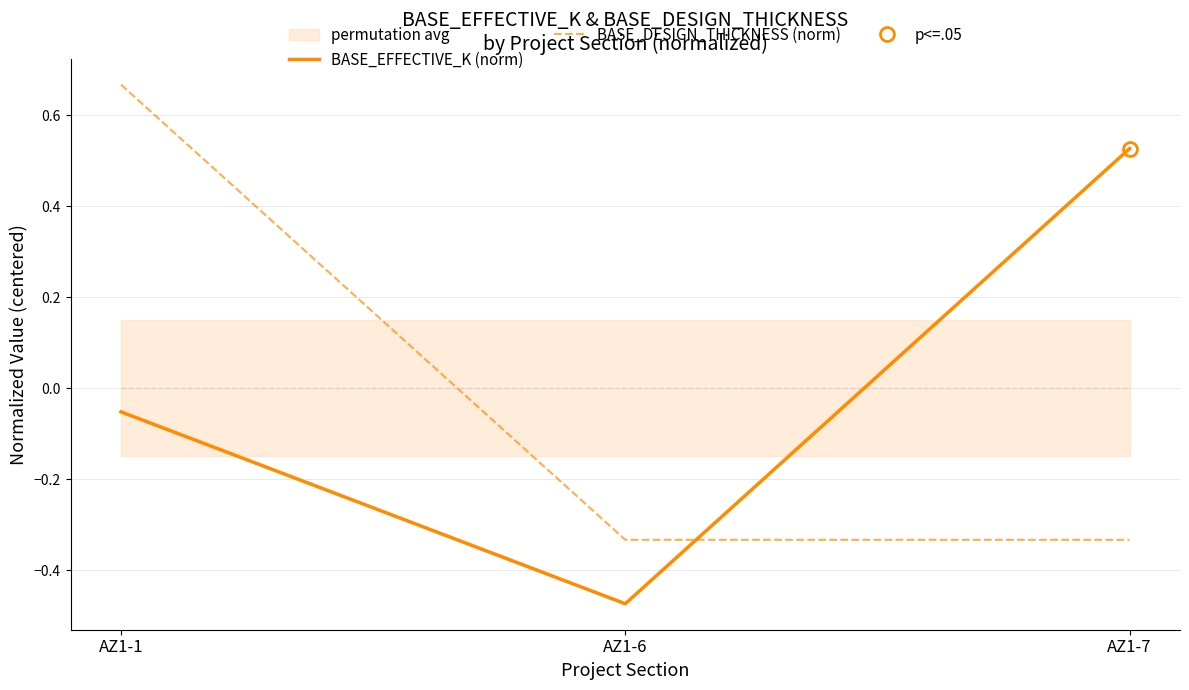

At how many categories does at least one series exceed 0?

2